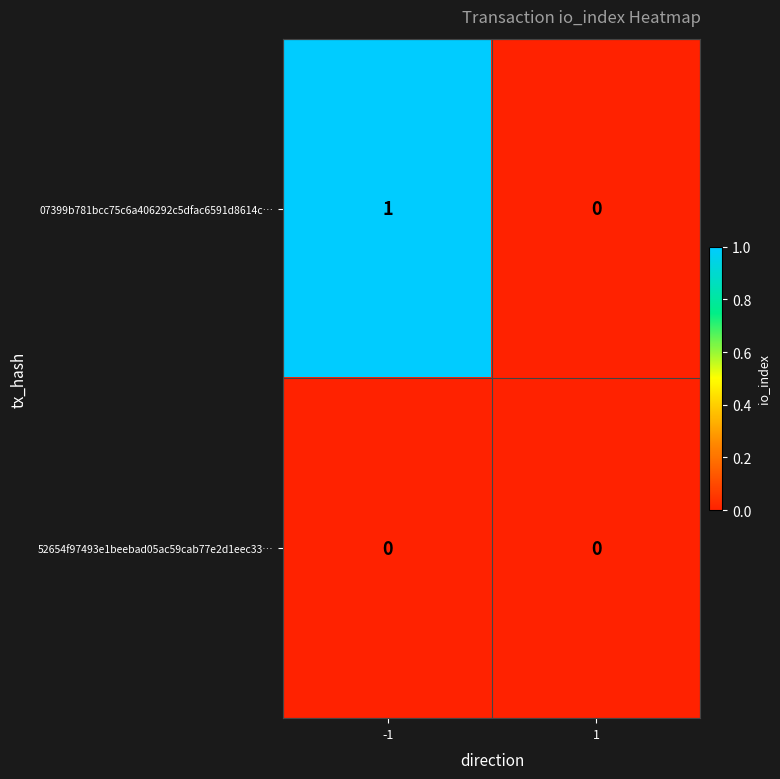

Which series has the largest range (max minus min)?

07399b781bcc75c6a406292c5dfac6591d8614c…